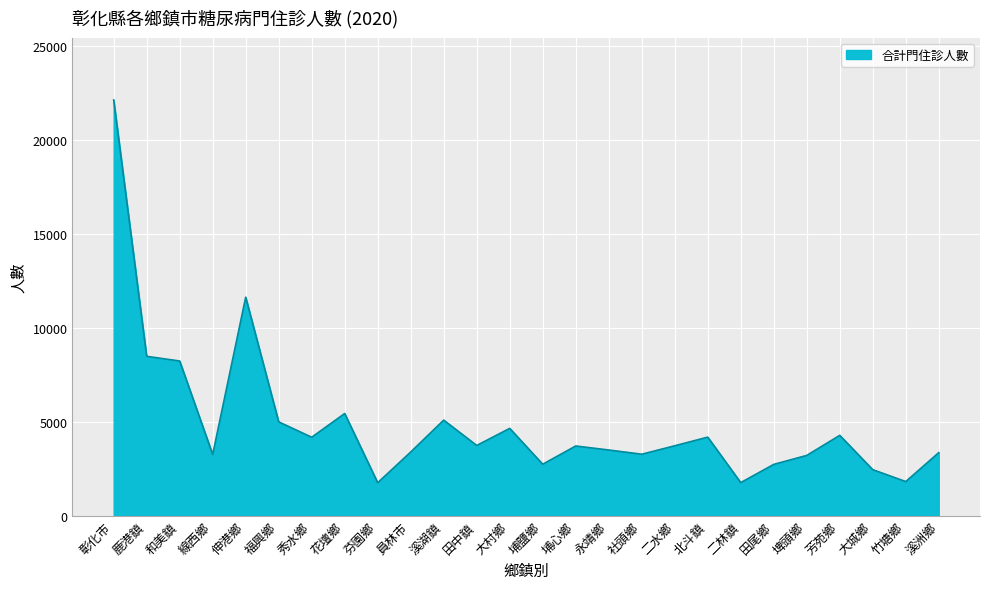

What is the change in value from 和美鎮 to 竹塘鄉?

-6419